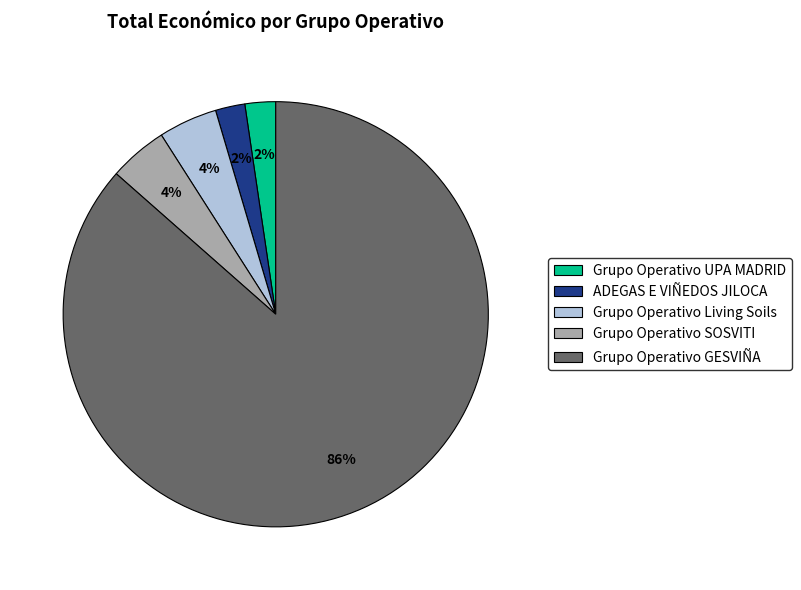

What is the largest slice in the pie chart?

Grupo Operativo GESVIÑA